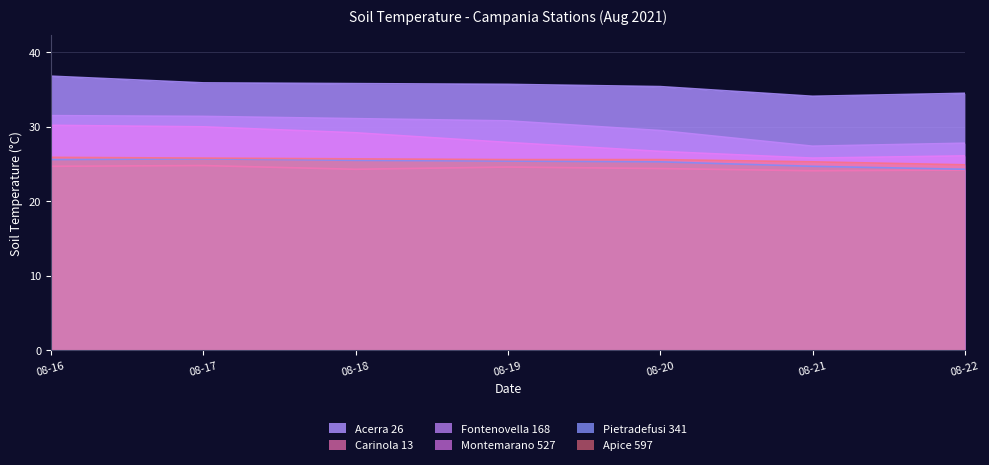

What is the sum of all Pietradefusi 341 values?

176.5